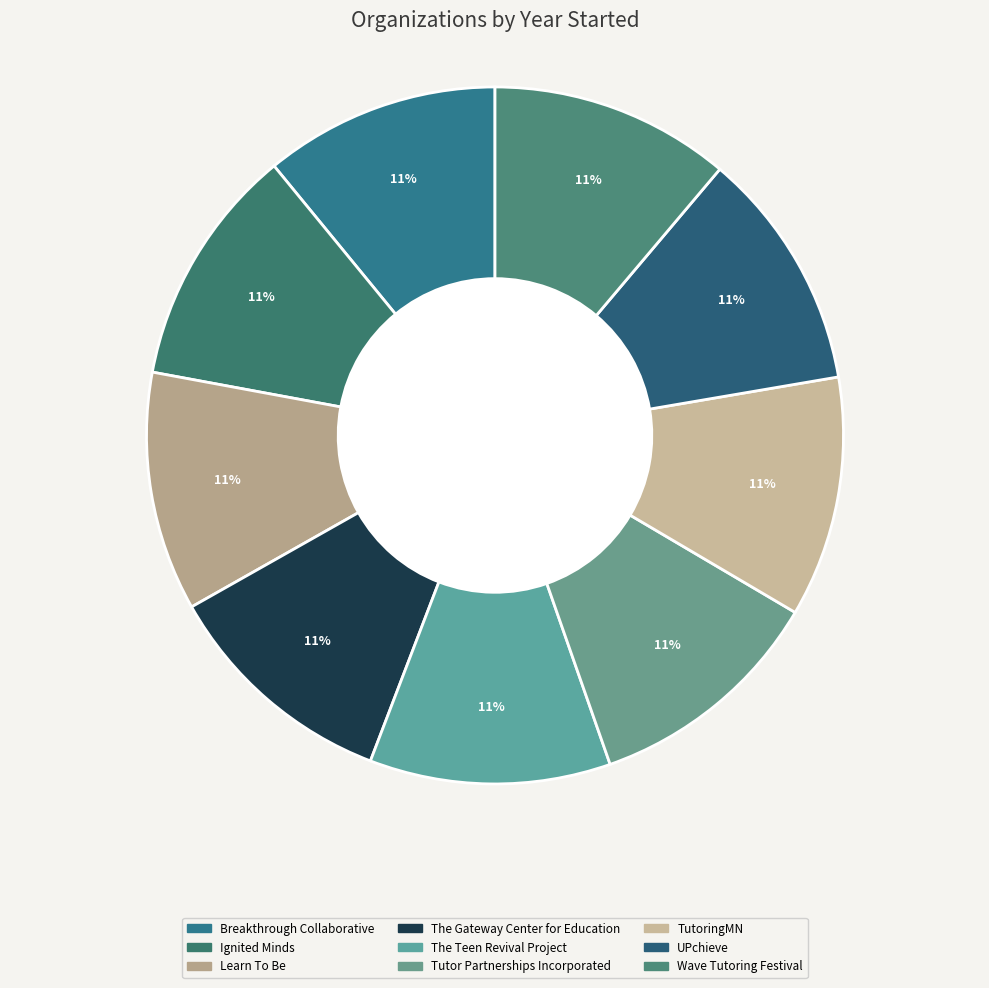

Rank the categories by value from highest to lowest.

The Teen Revival Project, TutoringMN, Ignited Minds, Tutor Partnerships Incorporated, Wave Tutoring Festival, UPchieve, Learn To Be, The Gateway Center for Education, Breakthrough Collaborative